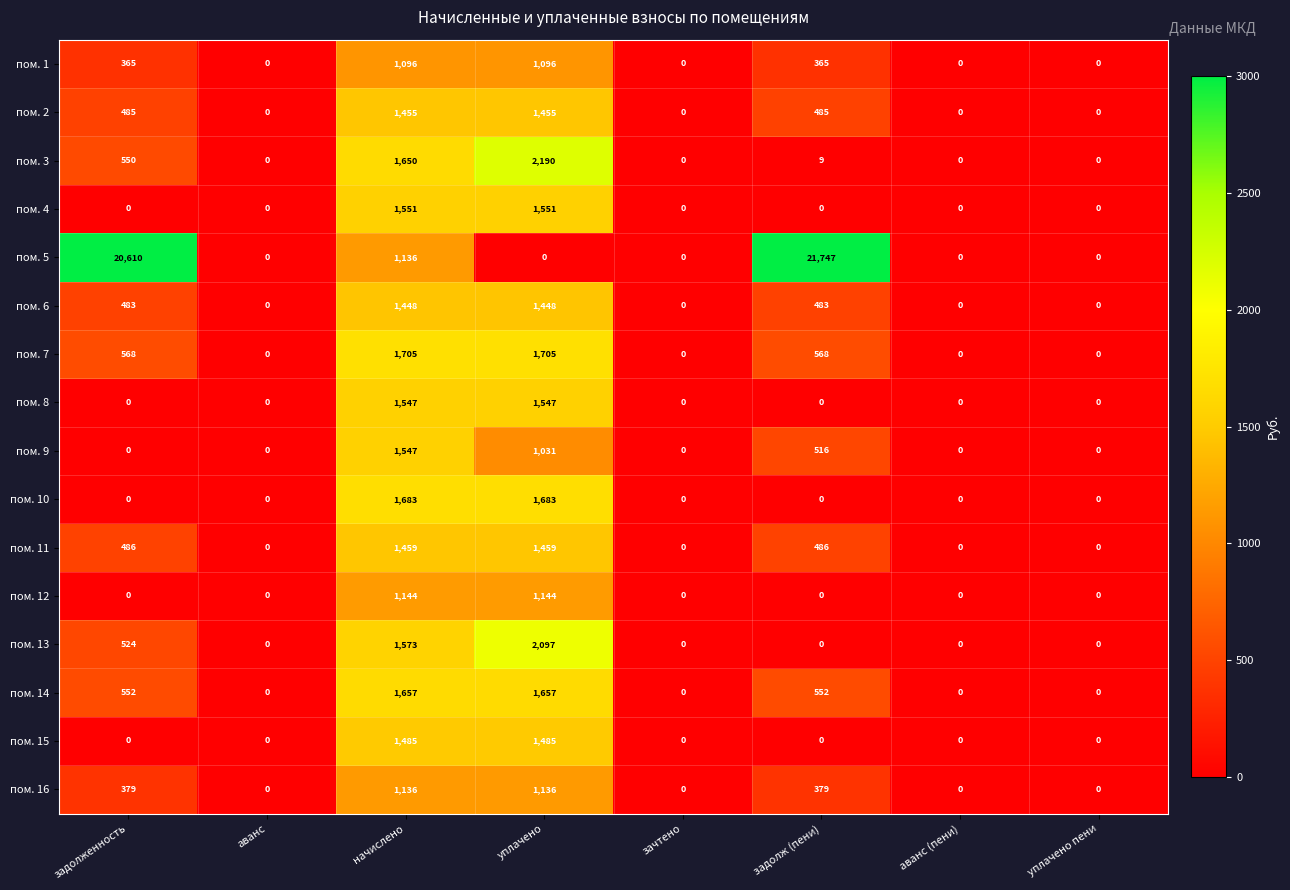

What is the difference between the highest and lowest values at задолж (пени)?

21747